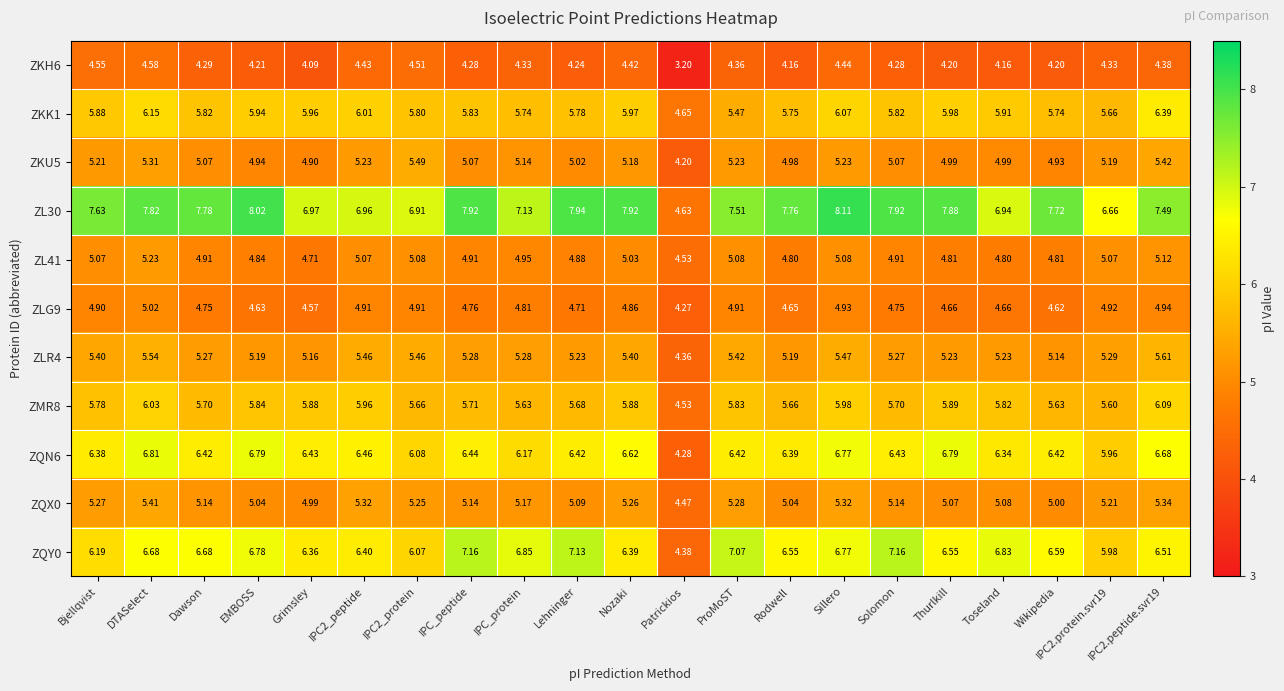

At which label is ZLG9 closest to 4?

Patrickios